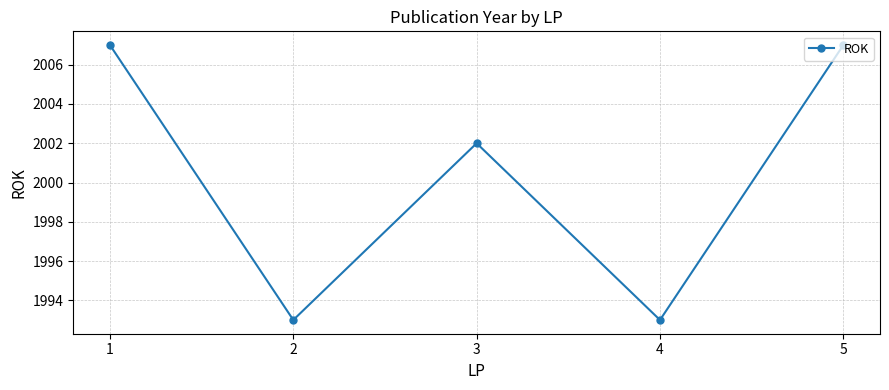

How many points are lower than both their immediate neighbors (excluding endpoints)?

2